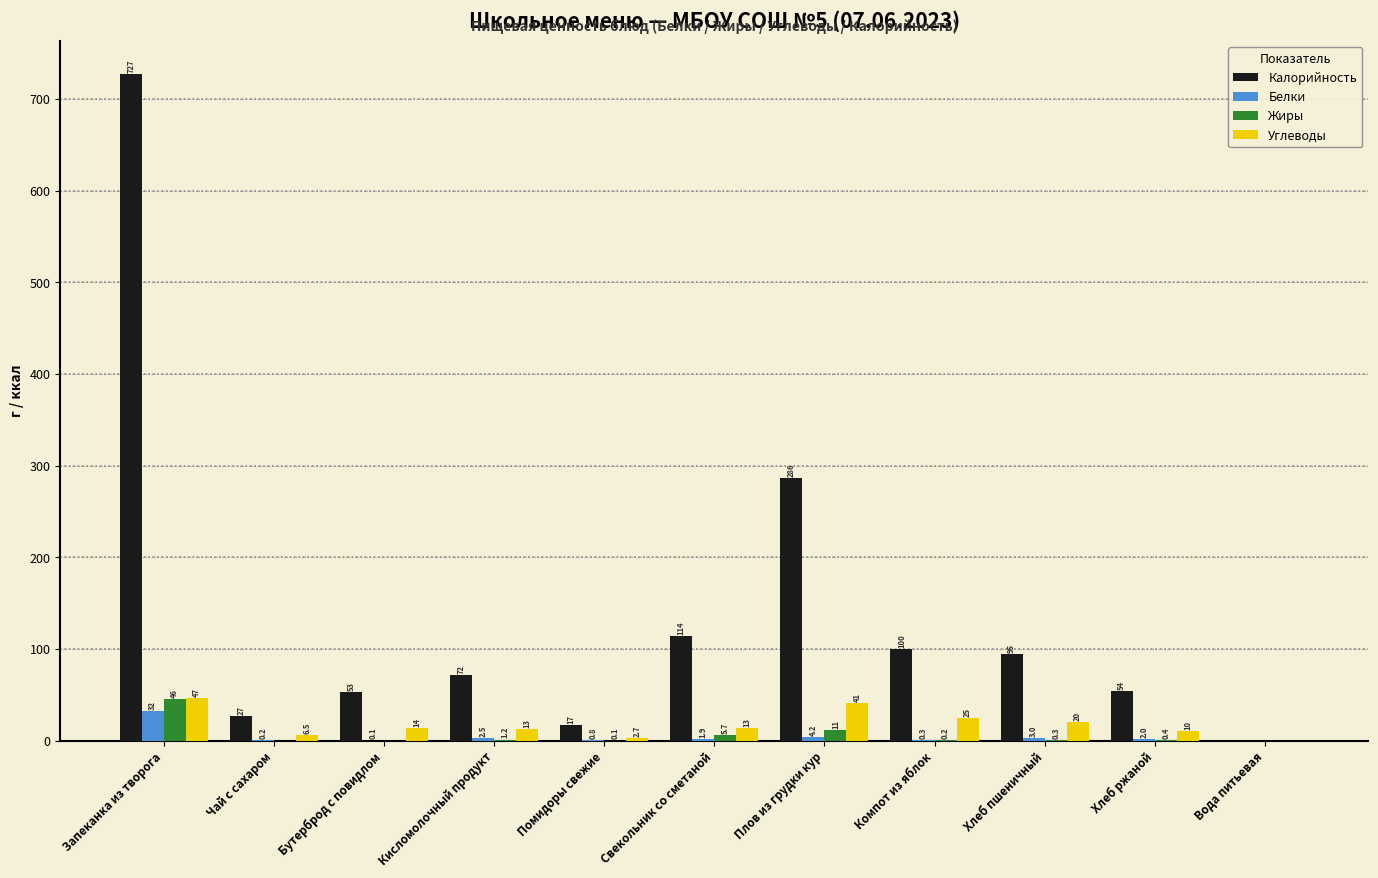

The Жиры series shows 45.5 at Запеканка из творога. True or false?

True